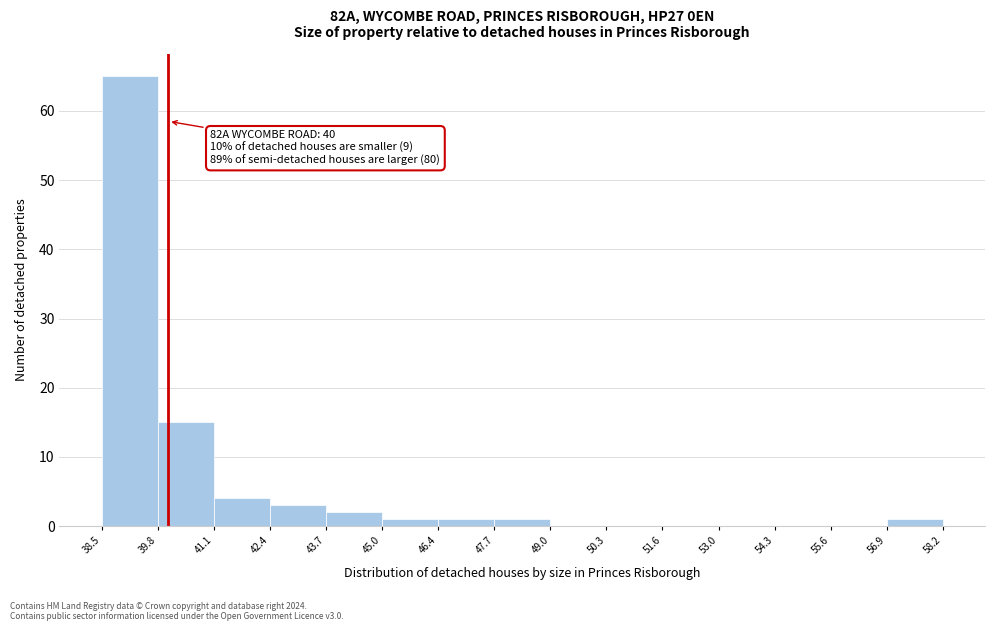

Over which range of the x-axis is the bar tallest?

38.5 to 39.8